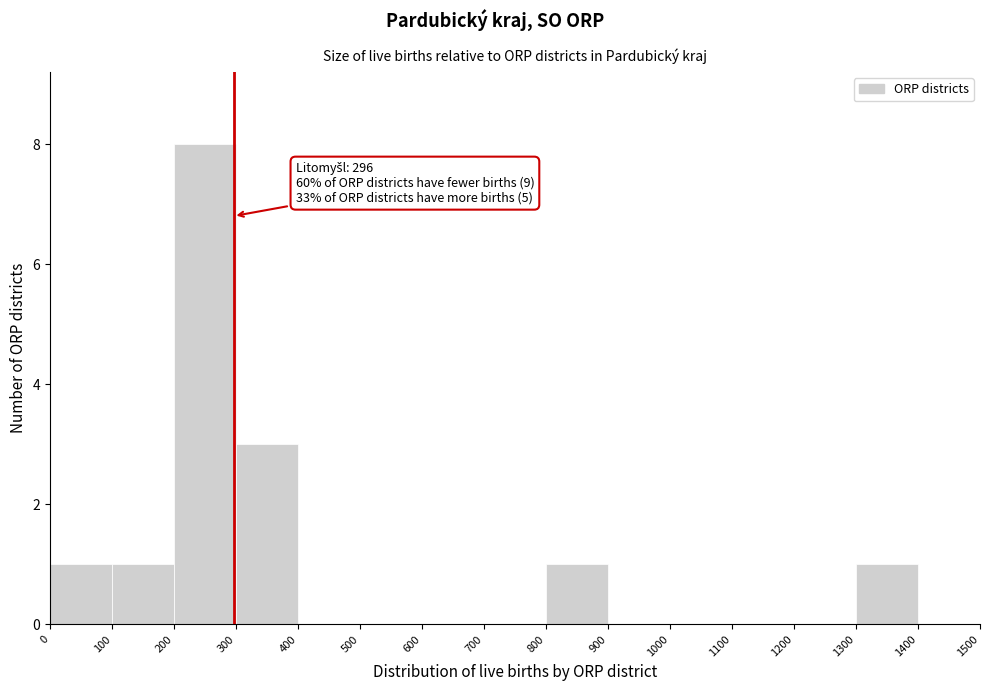

Over which range of the x-axis is the bar tallest?

200 to 300